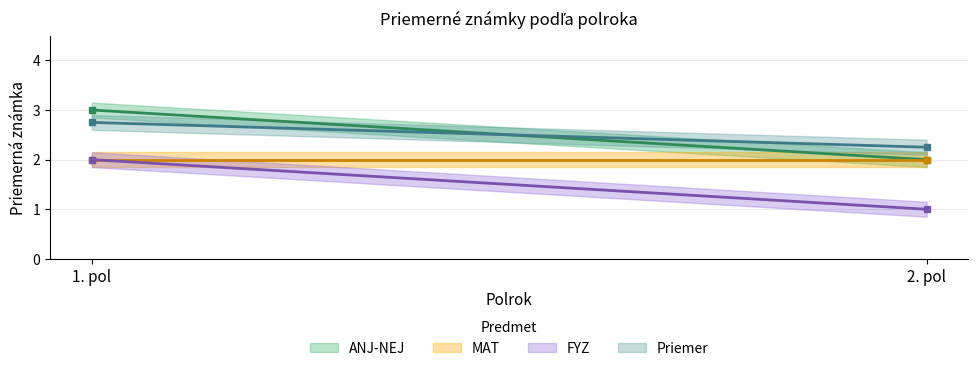

Which series changed the most between 1. pol and 2. pol?

ANJ-NEJ